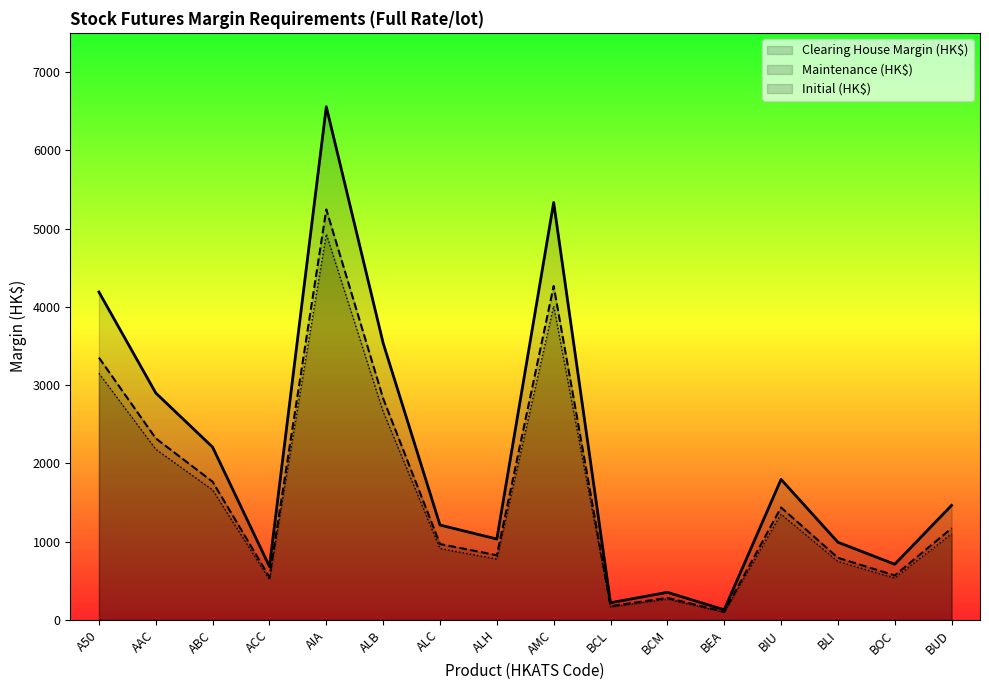

What is the difference between the Maintenance (HK$) values at AIA and ALC?

4275